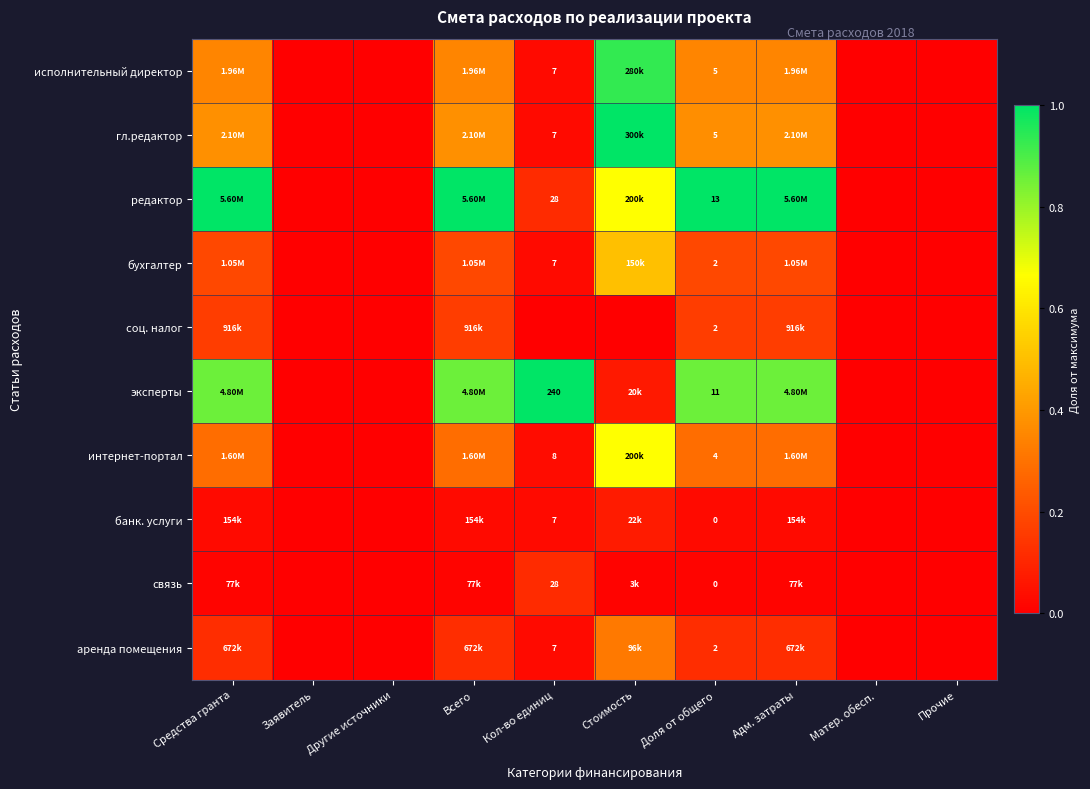

Is the value of соц. налог at Доля от общего greater than the value of гл.редактор at Всего?

No